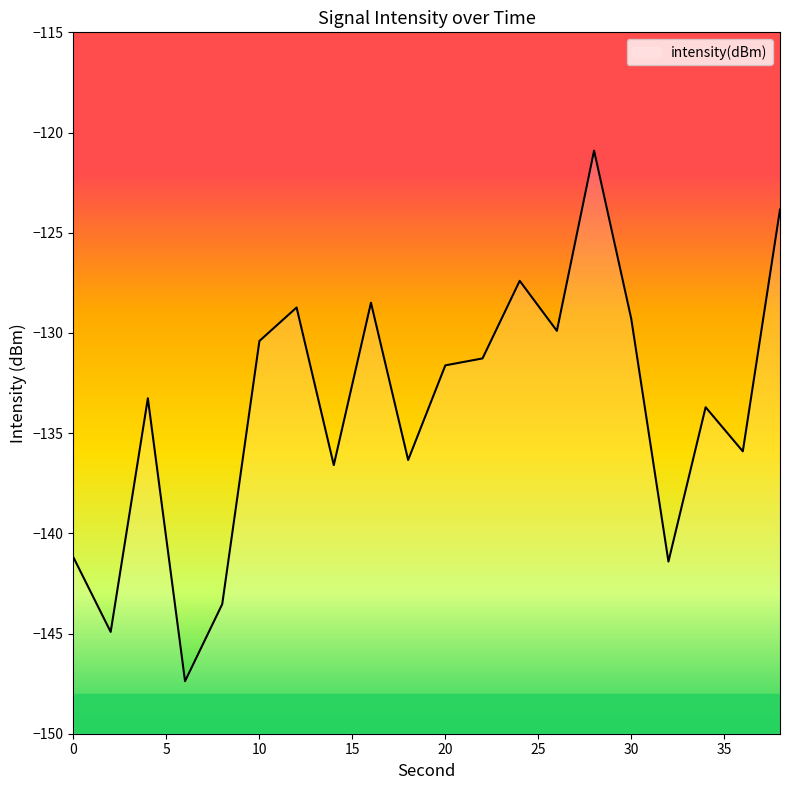

Where is the data nearest to the value -134?

34